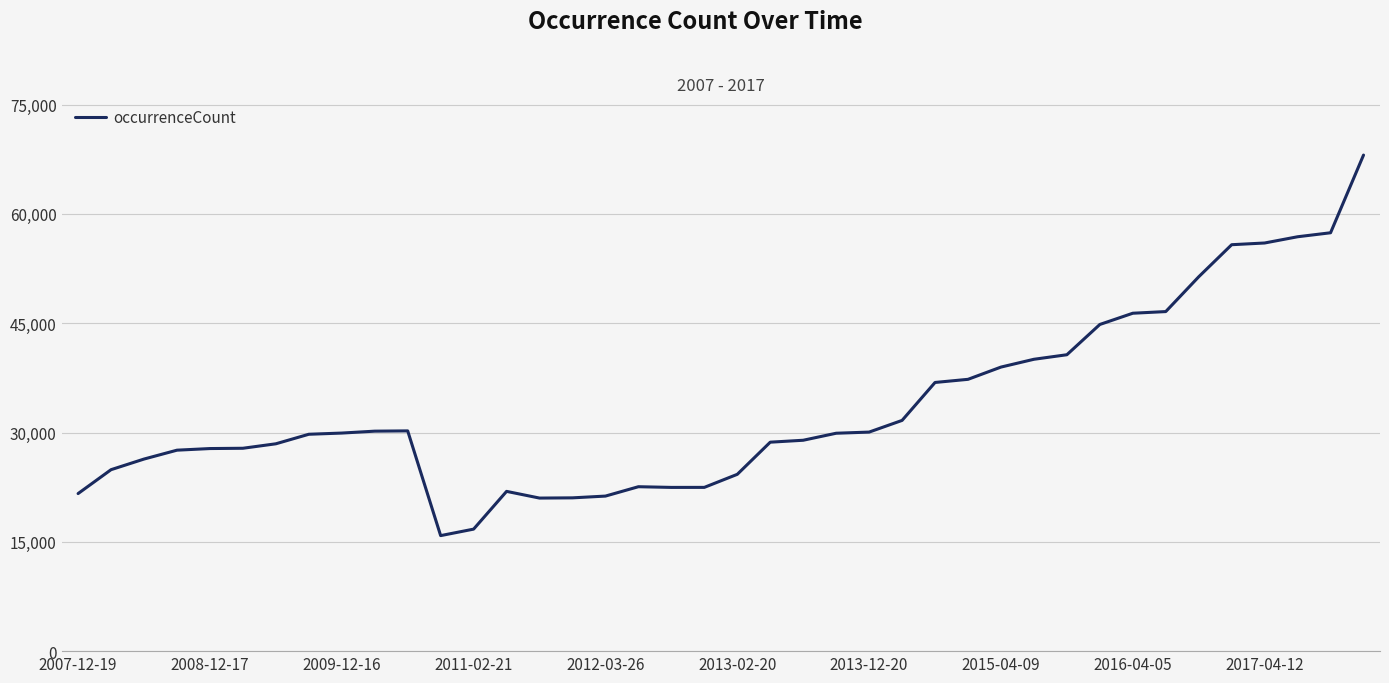

How many lines are shown in the chart?

1